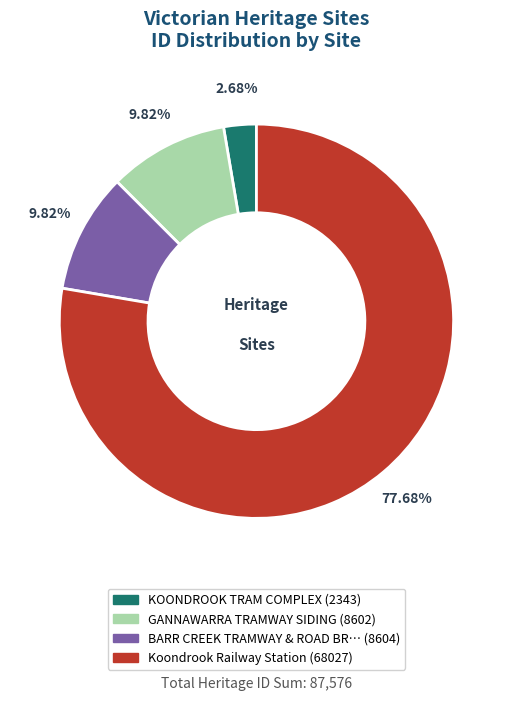

How many slices are in this pie chart?

4